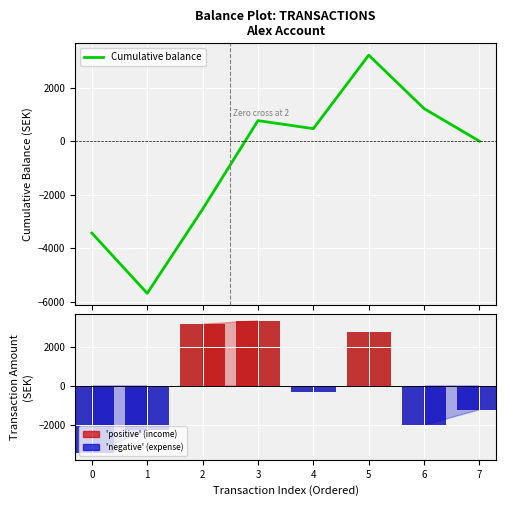

How many categories are shown in the chart?

8